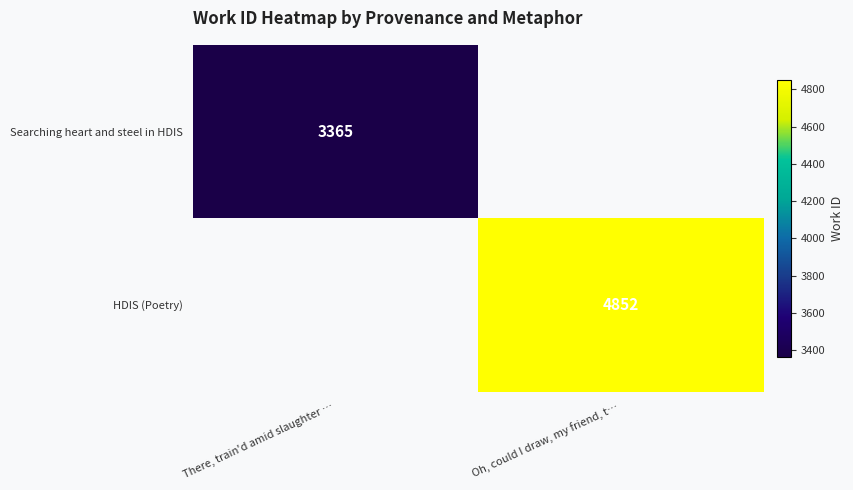

The value of Searching heart and steel in HDIS at There, train'd amid slaughter … is 945. True or false?

False